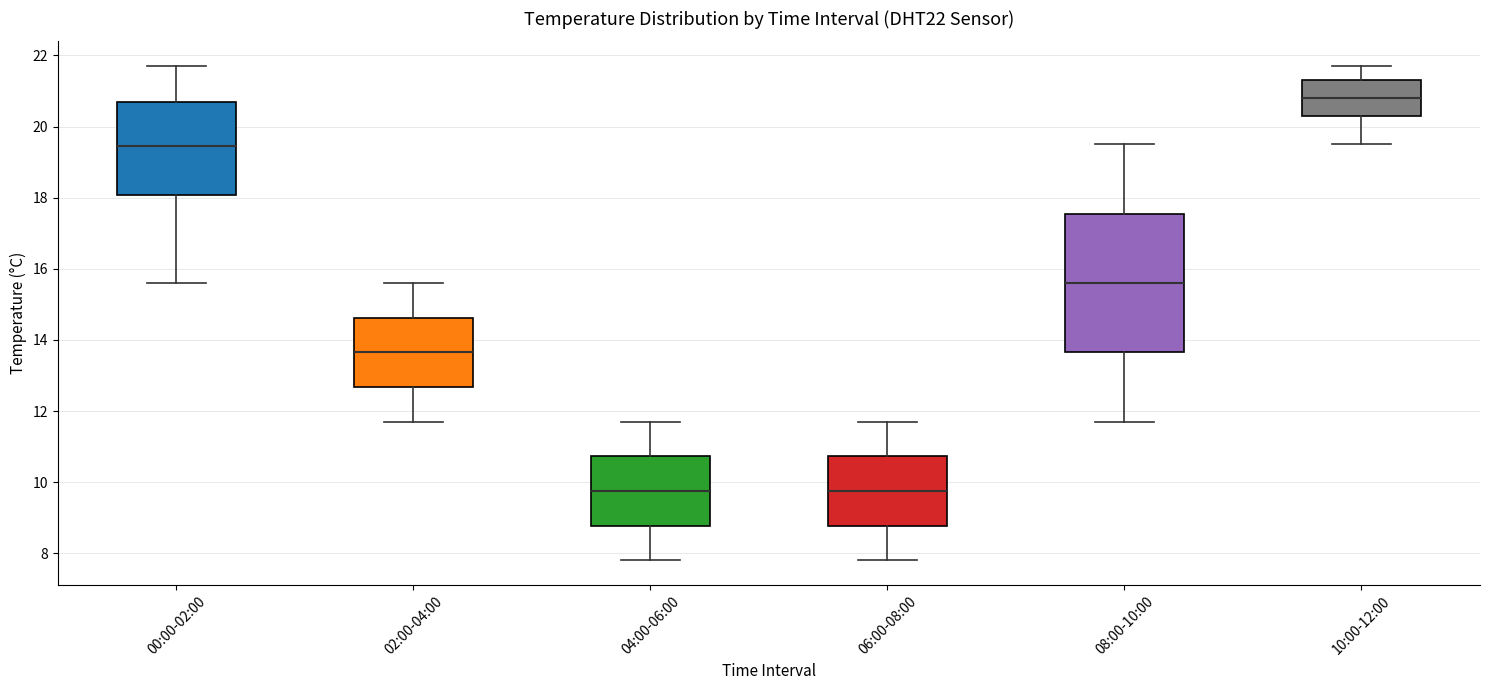

Reading left to right, transcribe this box plot: for each box, give where its median line is, the range the box spans, and where its two whiskers end, as read against the y-axis. The values are not printed on the chart, so give them approximately, as read against the axis.

00:00-02:00: median 19.4, box 18.0 to 20.8, whiskers 15.6 to 21.8
02:00-04:00: median 13.6, box 12.6 to 14.6, whiskers 11.8 to 15.6
04:00-06:00: median 9.8, box 8.8 to 10.8, whiskers 7.8 to 11.8
06:00-08:00: median 9.8, box 8.8 to 10.8, whiskers 7.8 to 11.8
08:00-10:00: median 15.6, box 13.6 to 17.6, whiskers 11.8 to 19.6
10:00-12:00: median 20.8, box 20.4 to 21.4, whiskers 19.6 to 21.8